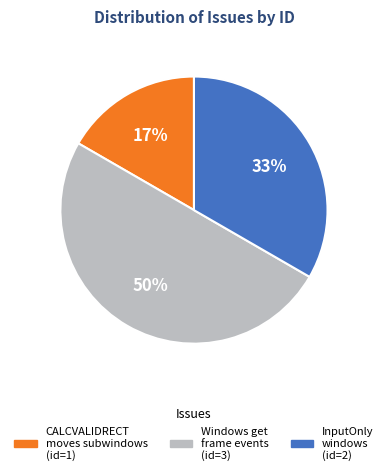

To the nearest percent, what is the difference between the largest and smallest slice percentages?

33%